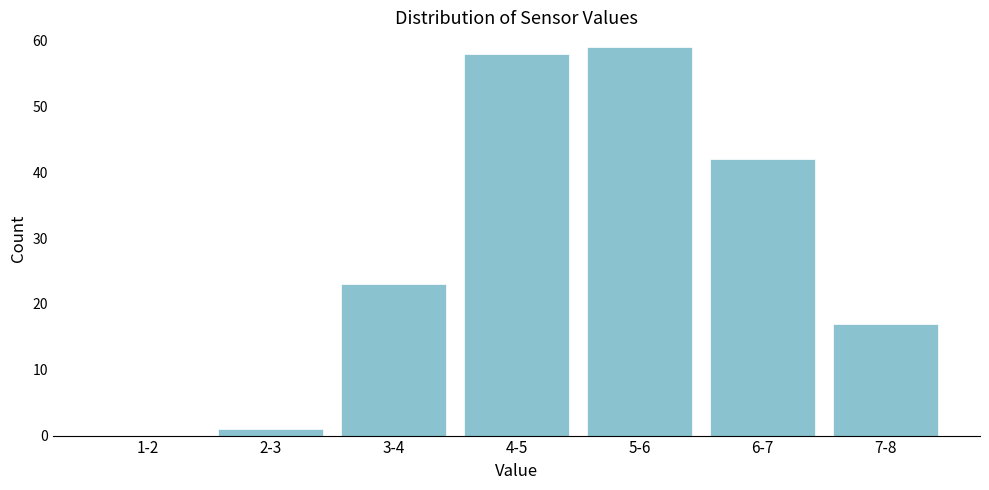

Reading right to left, transcribe all the data shown in this chart.

7-8=17	6-7=42	5-6=59	4-5=58	3-4=23	2-3=1	1-2=0